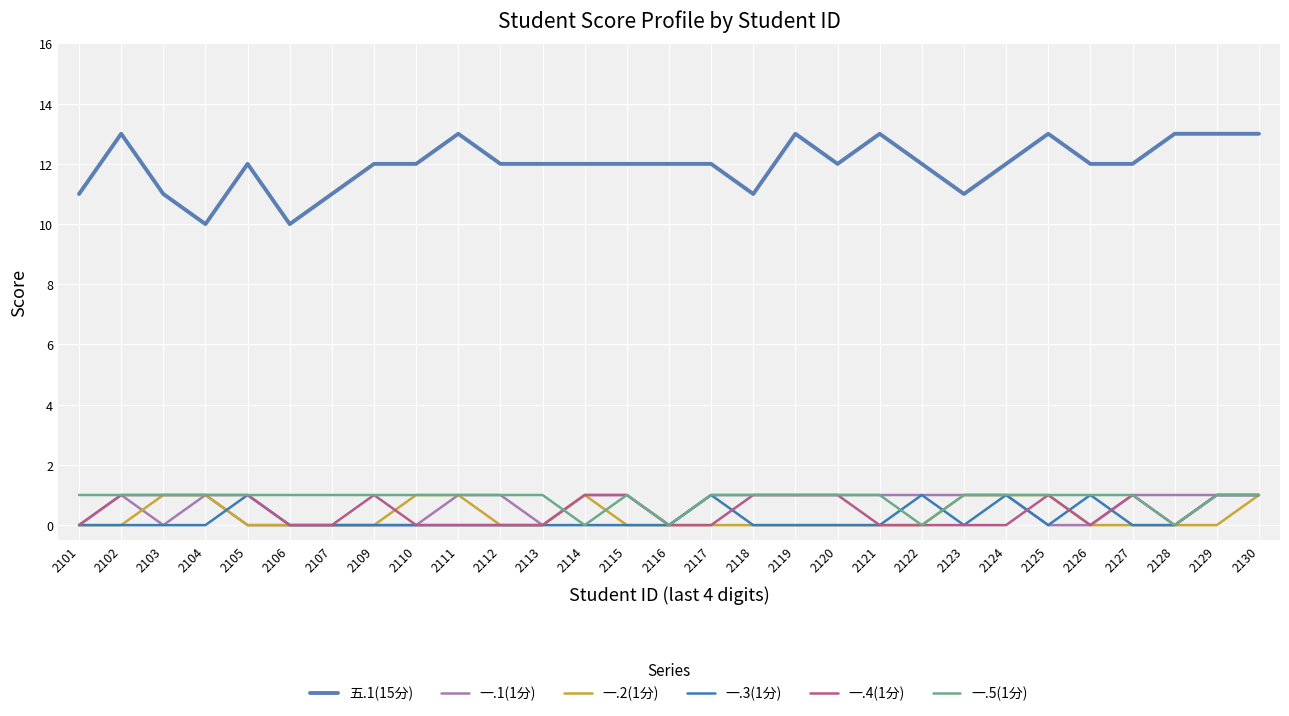

How many lines are shown in the chart?

6